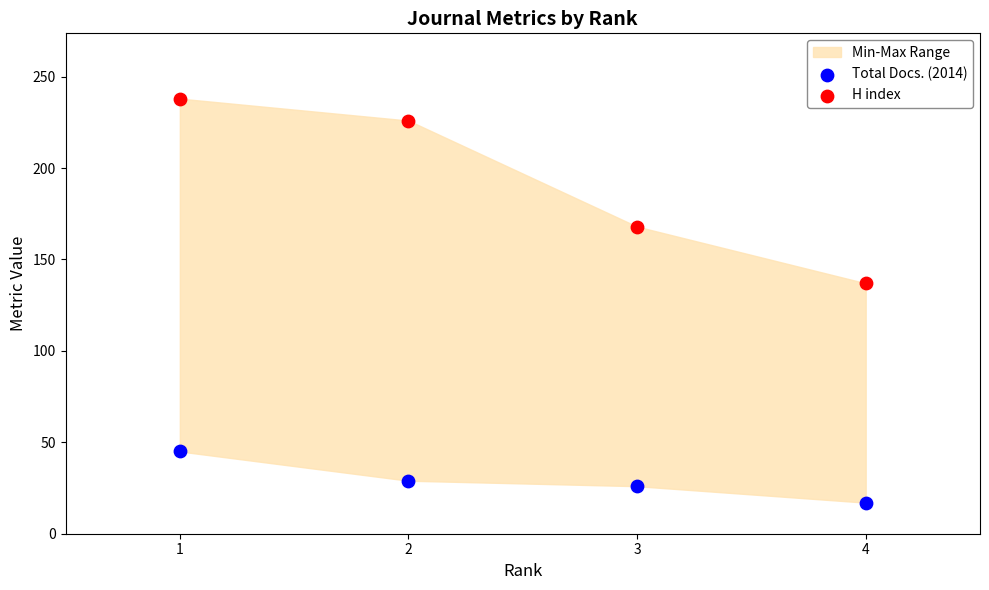

Which series reaches the minimum Y coordinate?

Total Docs. (2014)